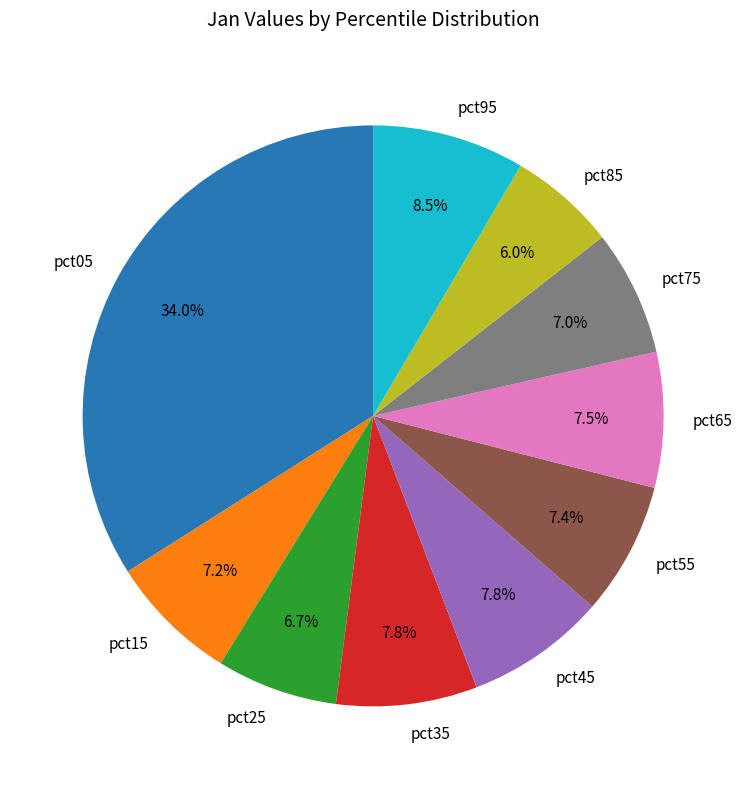

To the nearest percent, what portion does pct15 represent?

7%